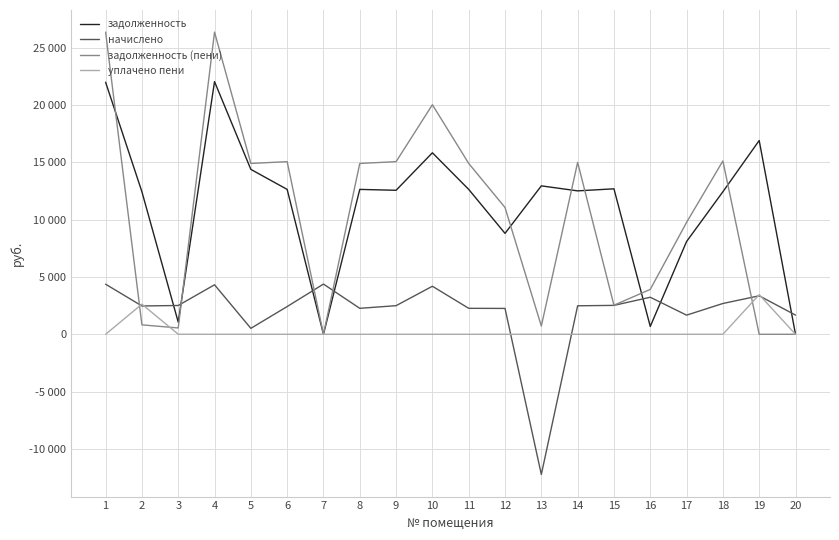

Which has a higher value, 10 or 7?

10